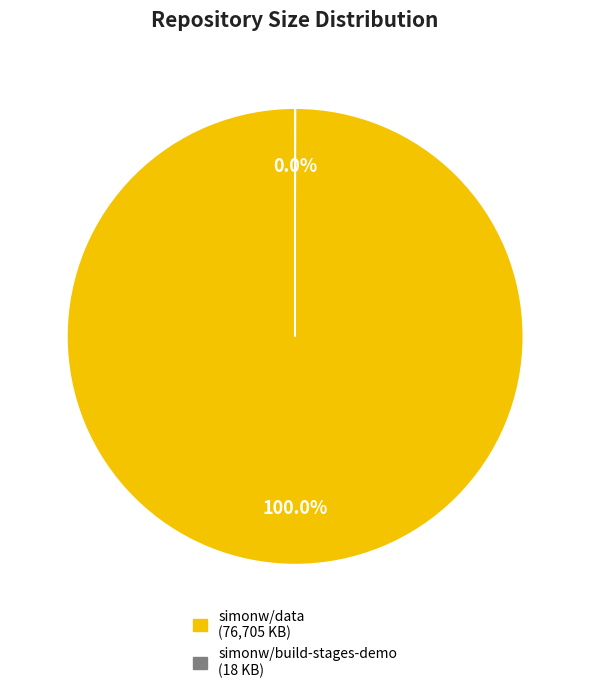

What is the largest slice in the pie chart?

simonw/data